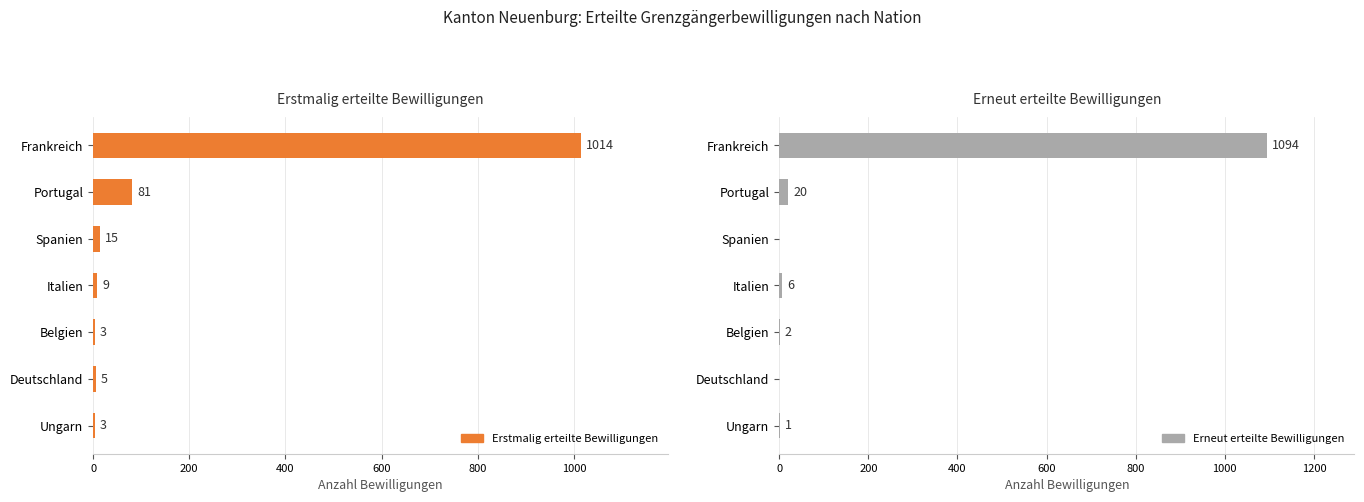

How many data points in Erneut erteilte Bewilligungen are above 2?

3